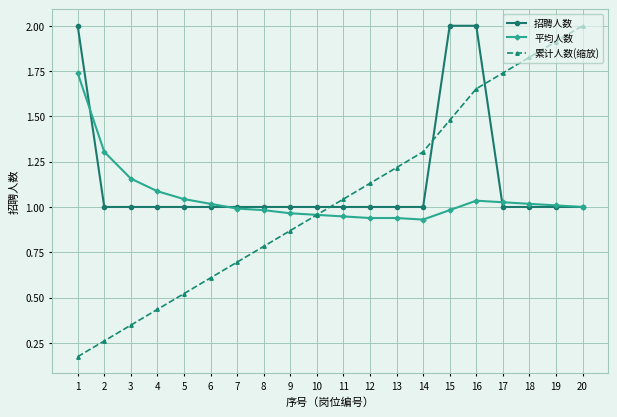

Where do 累计人数(缩放) and 招聘人数 first cross each other?

10 and 11